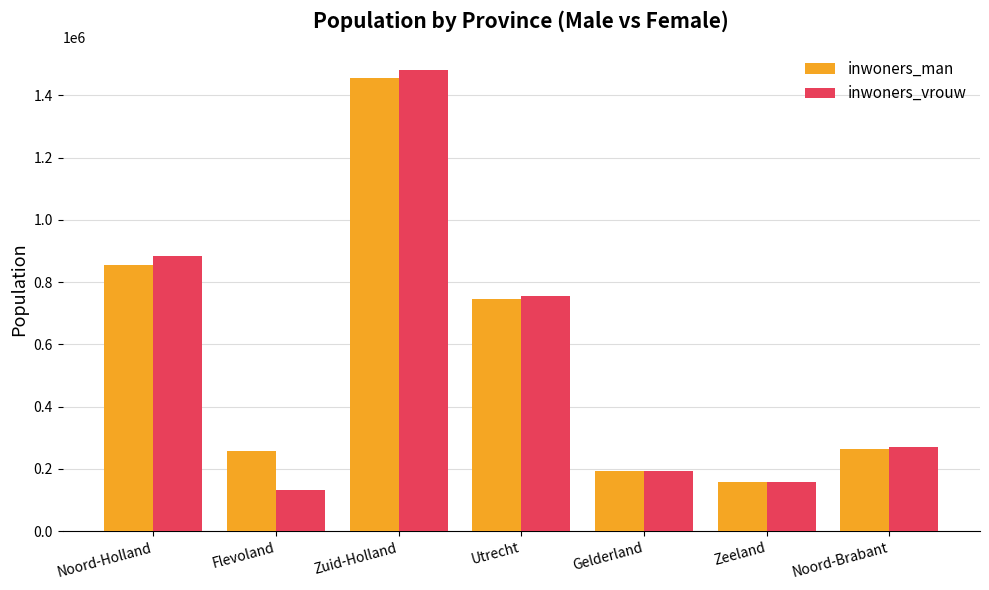

What is the difference between the inwoners_man values at Zuid-Holland and Zeeland?

1299615